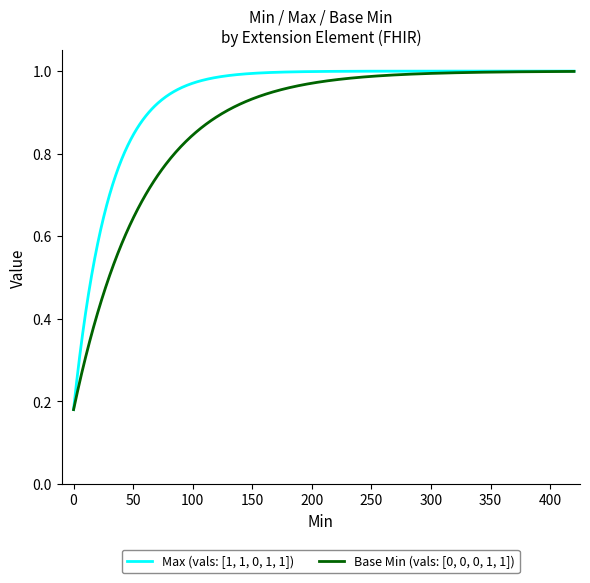

Rank the series by their average value, from lowest to highest.

Base Min (vals: [0, 0, 0, 1, 1]), Max (vals: [1, 1, 0, 1, 1])